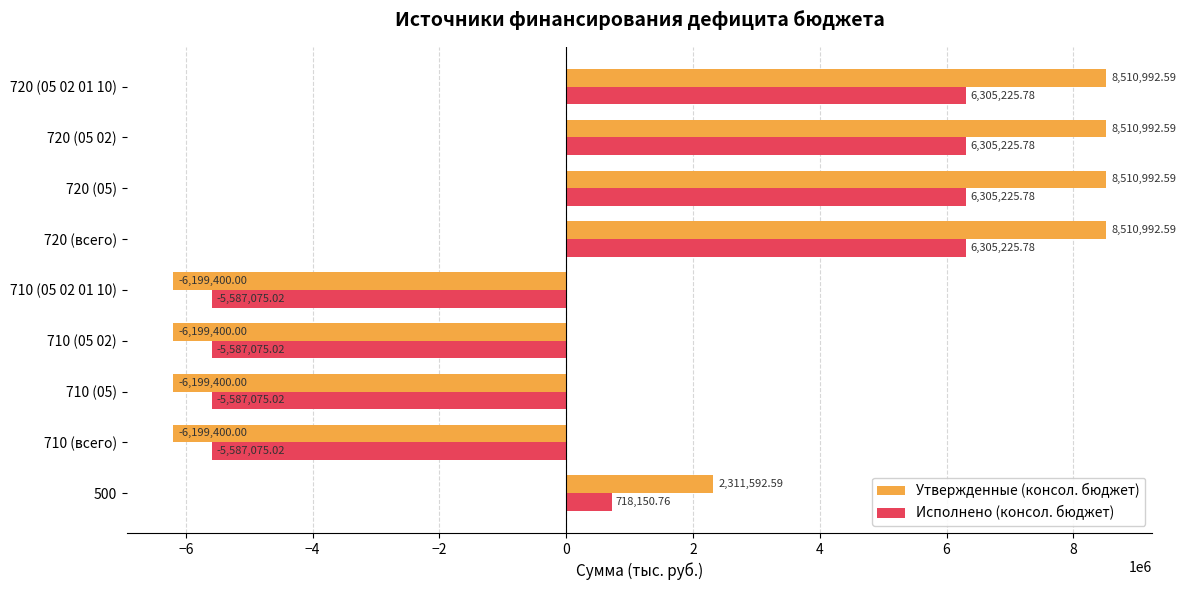

What is the difference between the second highest and second lowest values in the Исполнено (консол. бюджет) series?

11892300.8